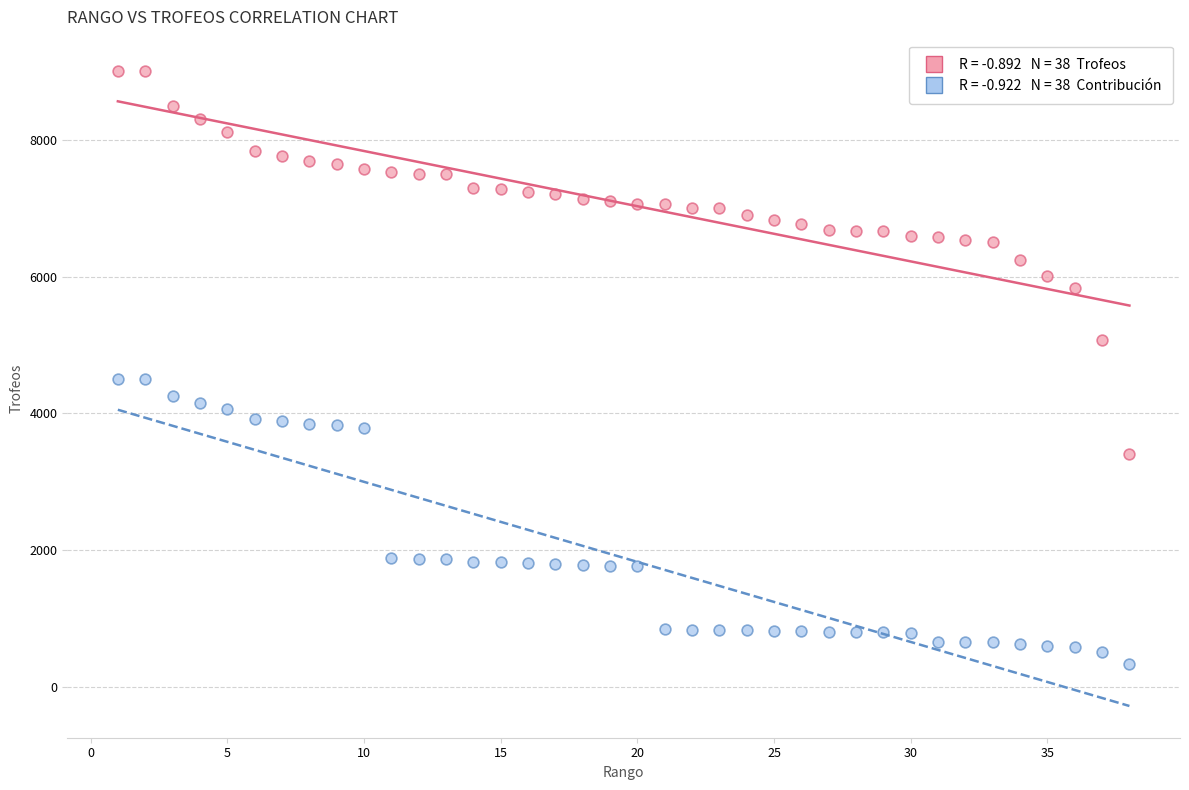

Across all data points, what is the range of Y values (max minus min)?

8660